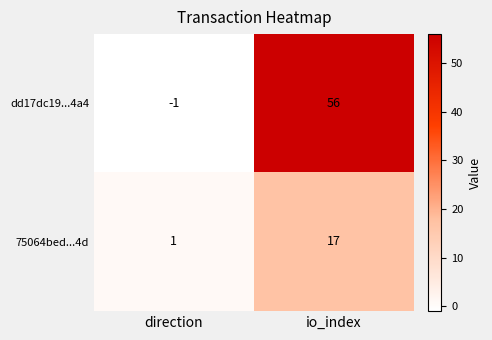

What is the difference between the 75064bed...4d values at direction and io_index?

16